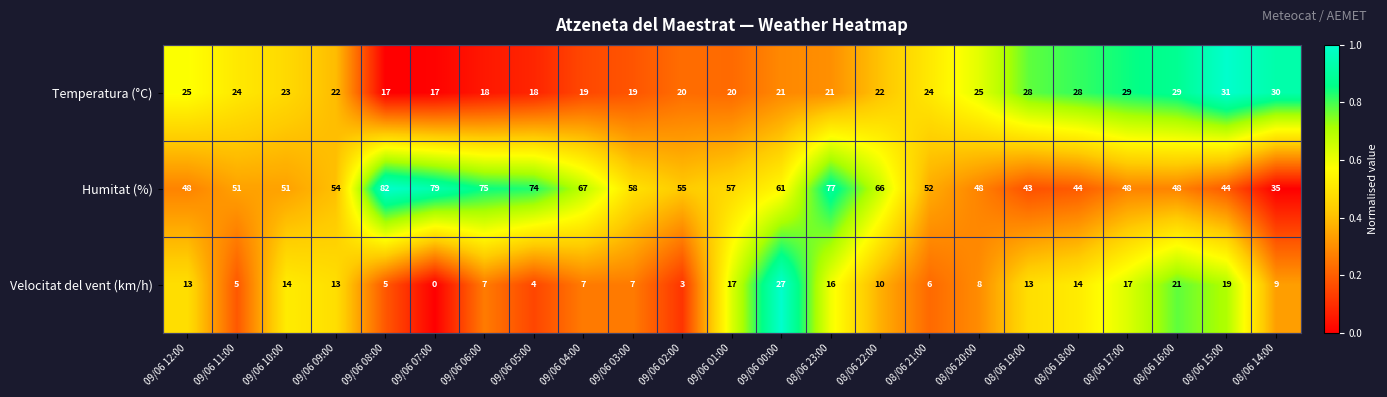

What is the sum of the Velocitat del vent (km/h) values at 09/06 00:00 and 09/06 07:00?

27